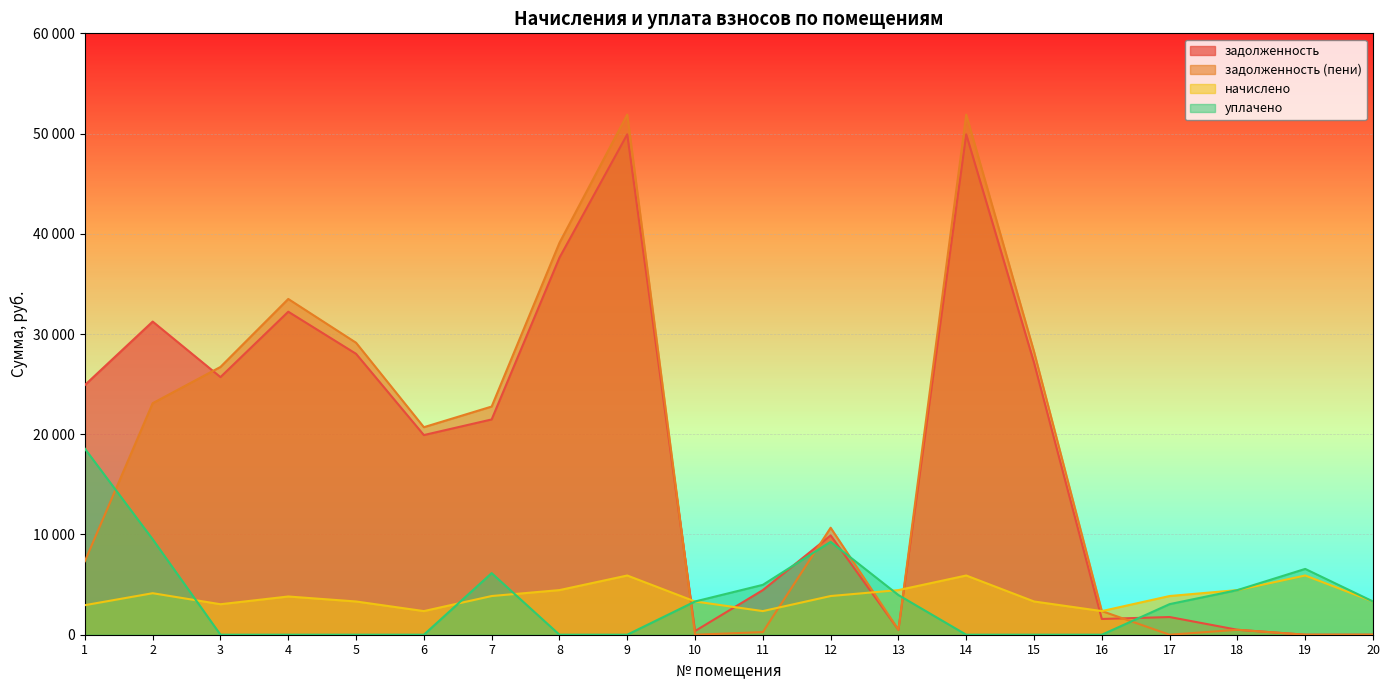

What is the difference between the second highest and second lowest values in the задолженность series?

49922.1